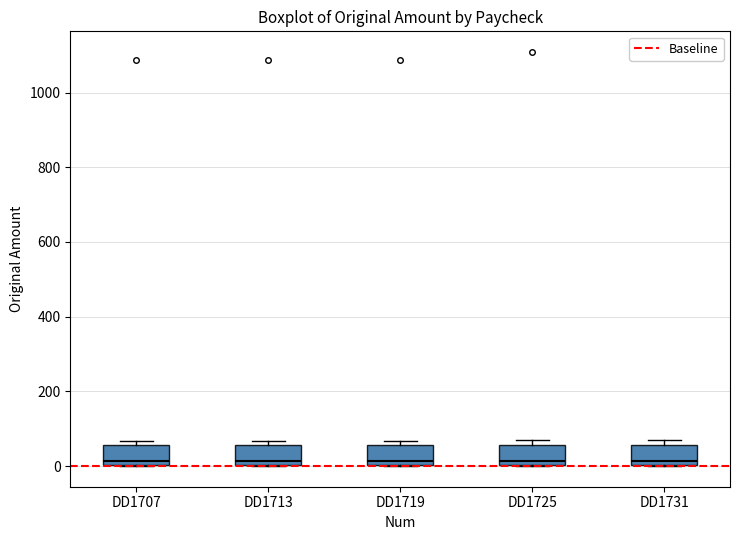

Reading left to right, transcribe this box plot: for each box, give where its median line is, the range the box spans, and where its two whiskers end, as read against the y-axis. The values are not printed on the chart, so give them approximately, as read against the axis.

DD1707: median 20, box 0 to 60, whiskers 0 to 60 (just above the box's upper edge)
DD1713: median 20, box 0 to 60, whiskers 0 to 60 (just above the box's upper edge)
DD1719: median 20, box 0 to 60, whiskers 0 to 60 (just above the box's upper edge)
DD1725: median 20, box 0 to 60, whiskers 0 to 60 (just above the box's upper edge)
DD1731: median 20, box 0 to 60, whiskers 0 to 60 (just above the box's upper edge)